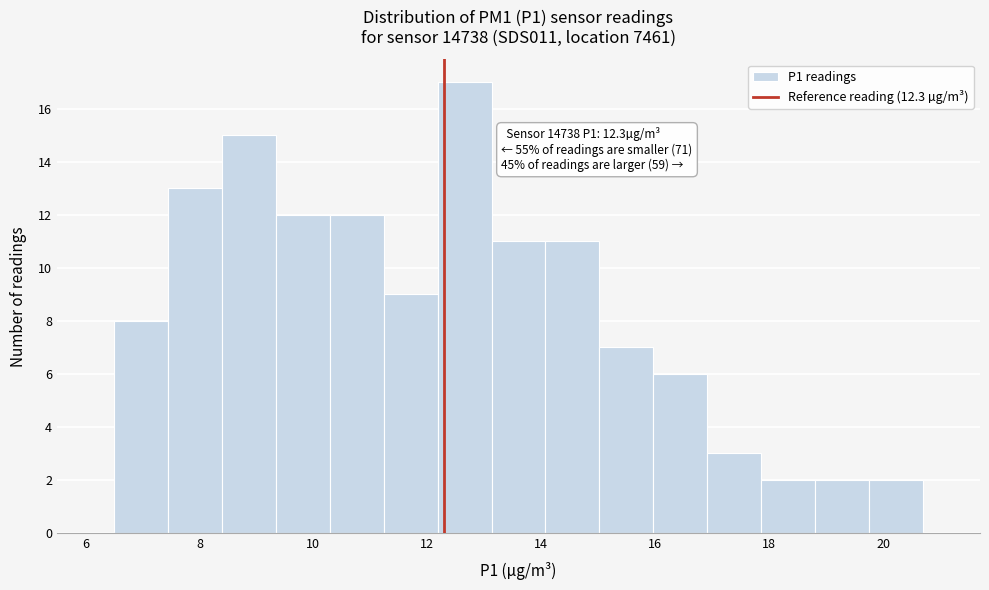

Over which range of the x-axis is the bar tallest?

12.2 to 13.2